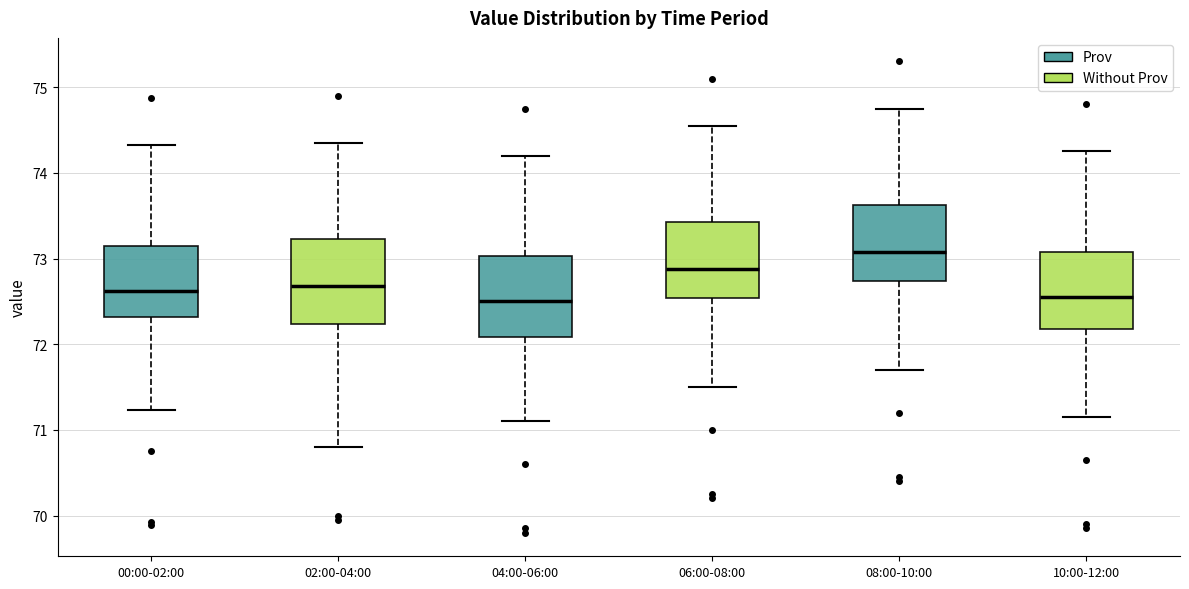

Where does the upper whisker of the box for 06:00-08:00 end on the y-axis? The values are not printed on the chart, so give them approximately, as read against the axis.

74.6